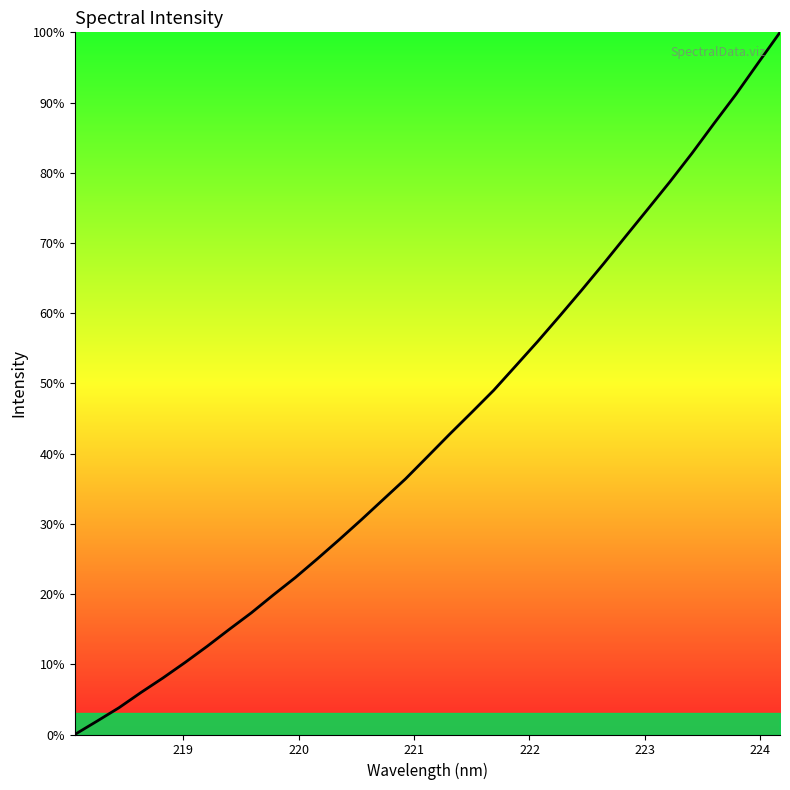

What is the maximum value shown in the chart?

100.0